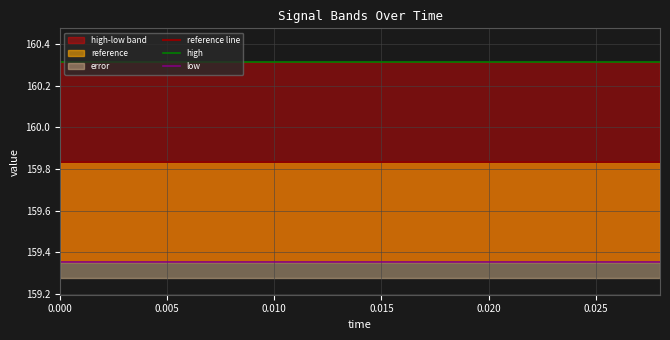

True or false: reference line has more than 1 interior local peaks.

False